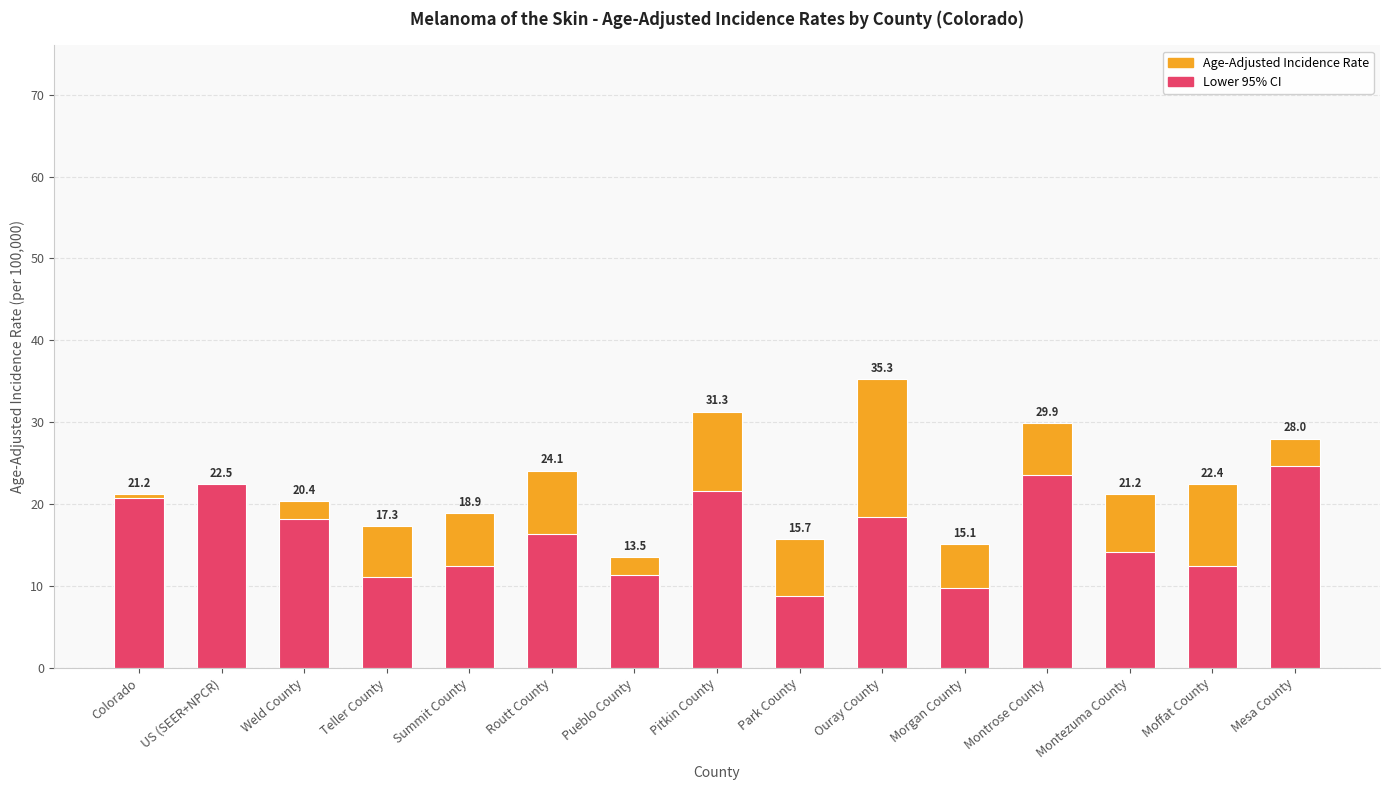

How many bars are there in total?

30